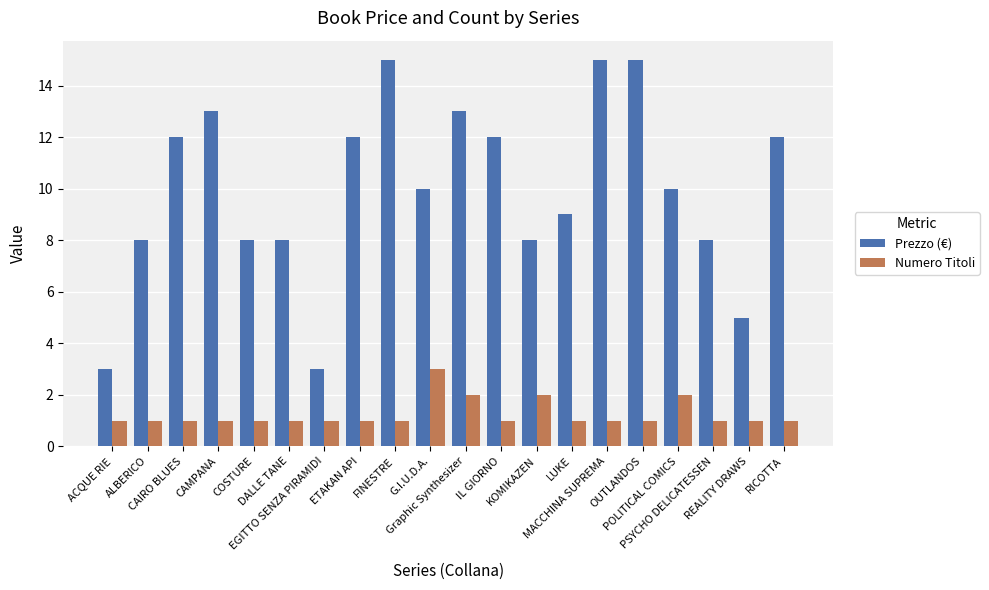

Are the bars horizontal?

No